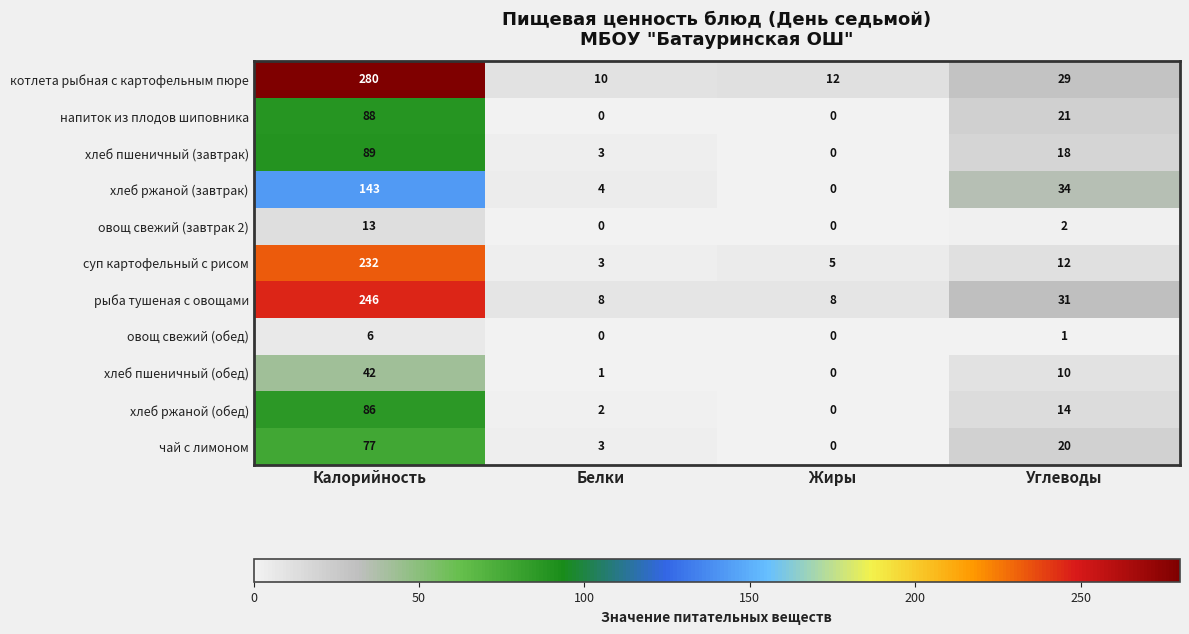

What is the average value of the напиток из плодов шиповника series?

27